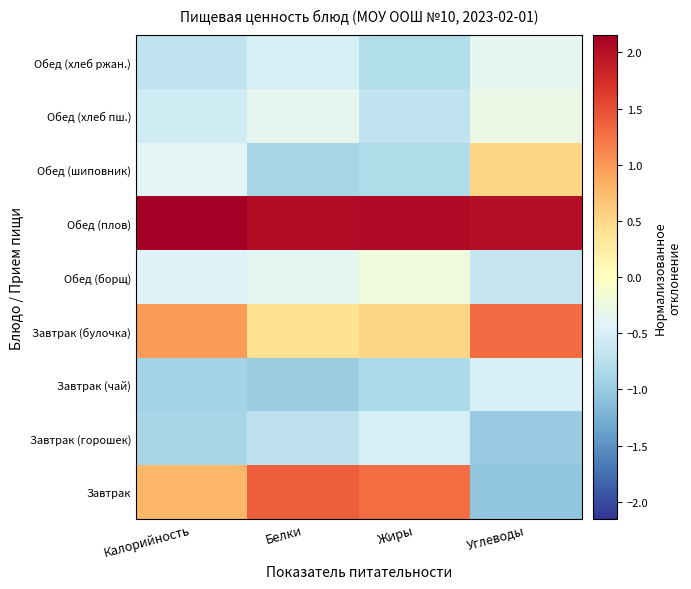

Between Углеводы and Калорийность, which is larger?

Калорийность